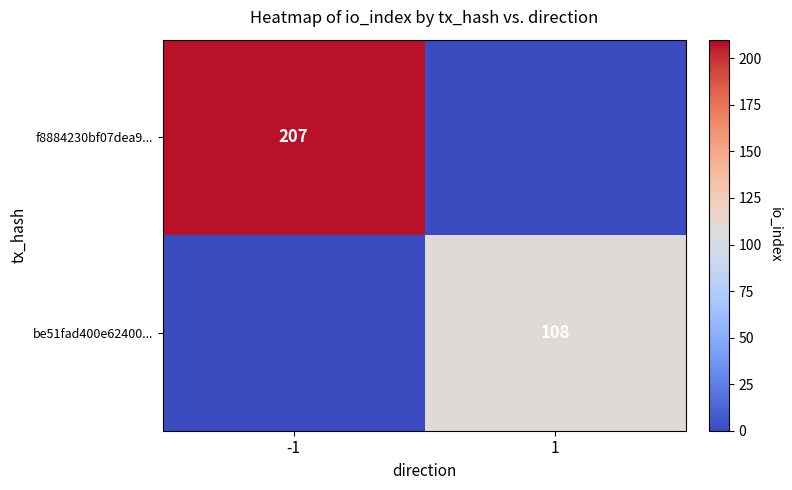

Is it true that be51fad400e62400... equals 108 at 1?

True